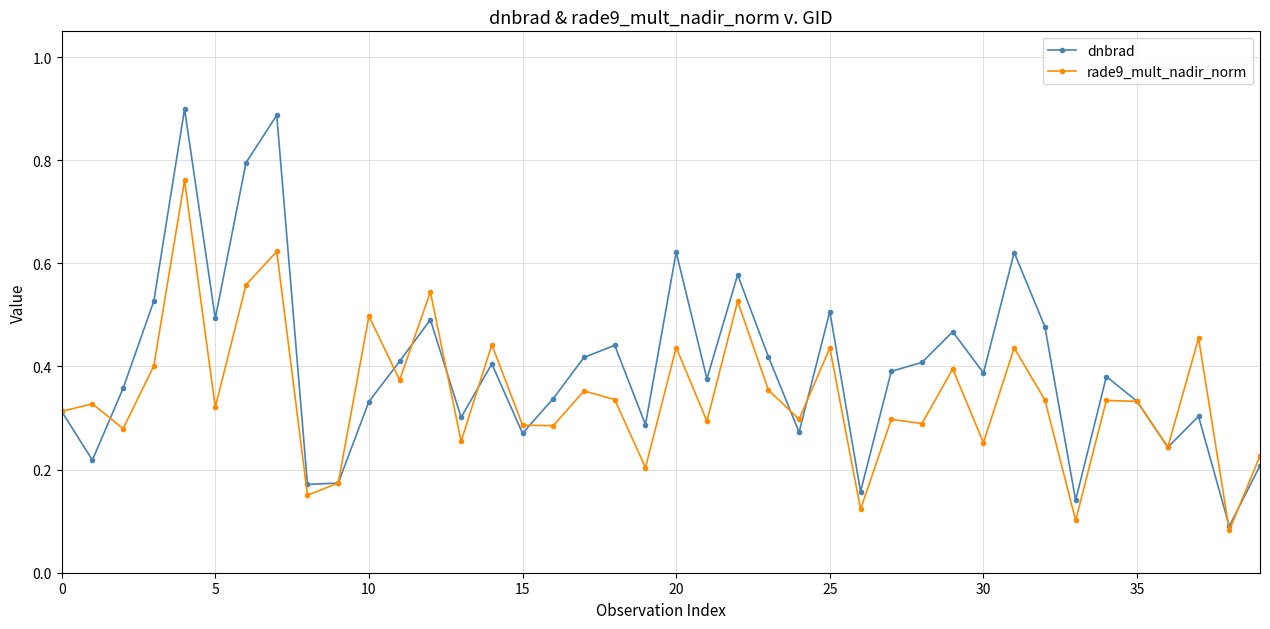

What is the sum of all rade9_mult_nadir_norm values?

13.7